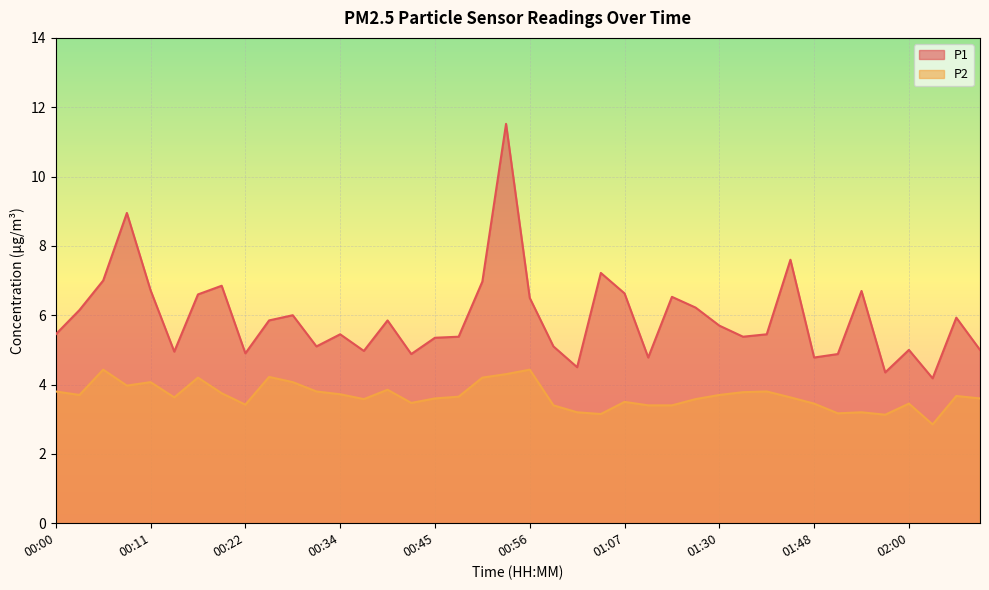

Is it true that P1 equals 7.8 at 01:39?

False